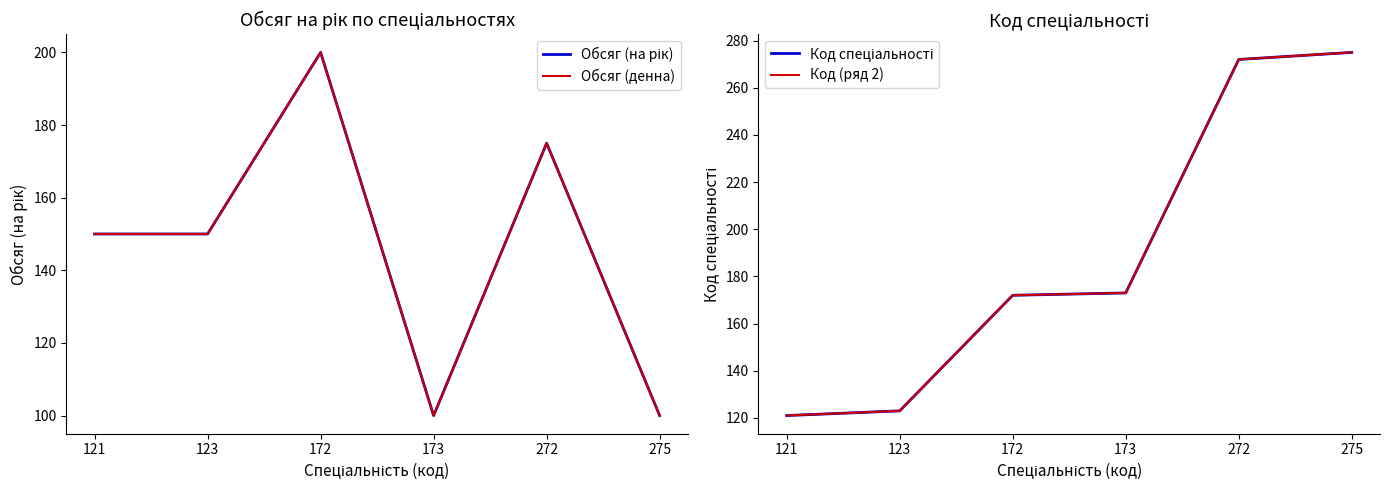

What is the value of the Код спеціальності point at the 6th from the left?

275